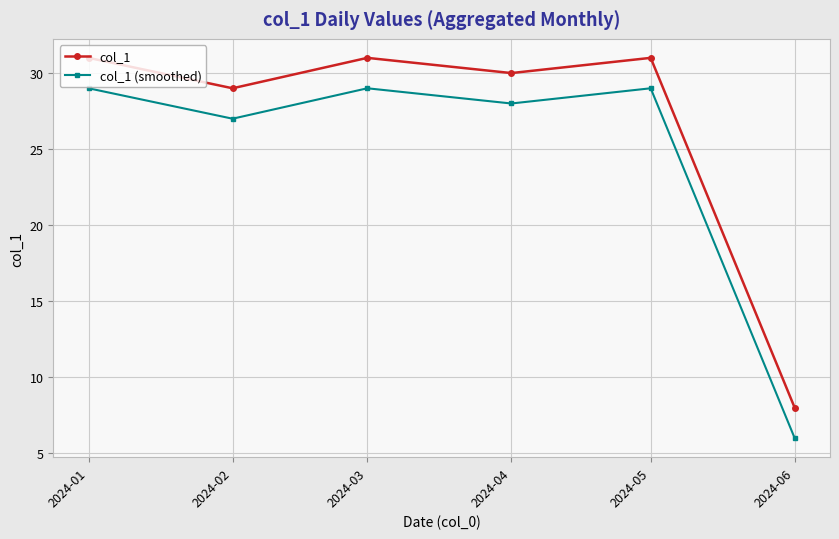

Rank the series by their average value, from highest to lowest.

col_1, col_1 (smoothed)